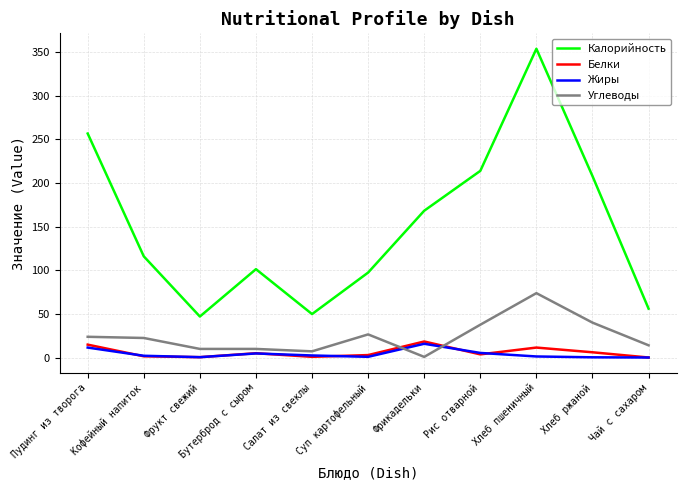

At which category is the sum across all series the highest?

Хлеб пшеничный